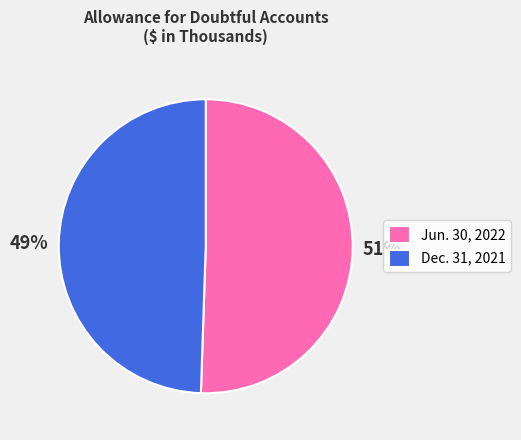

How many slices are in this pie chart?

2